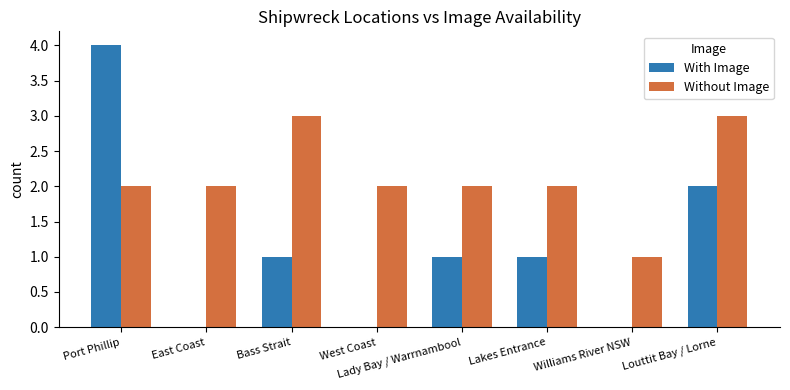

What is the total value across all series at Bass Strait?

4